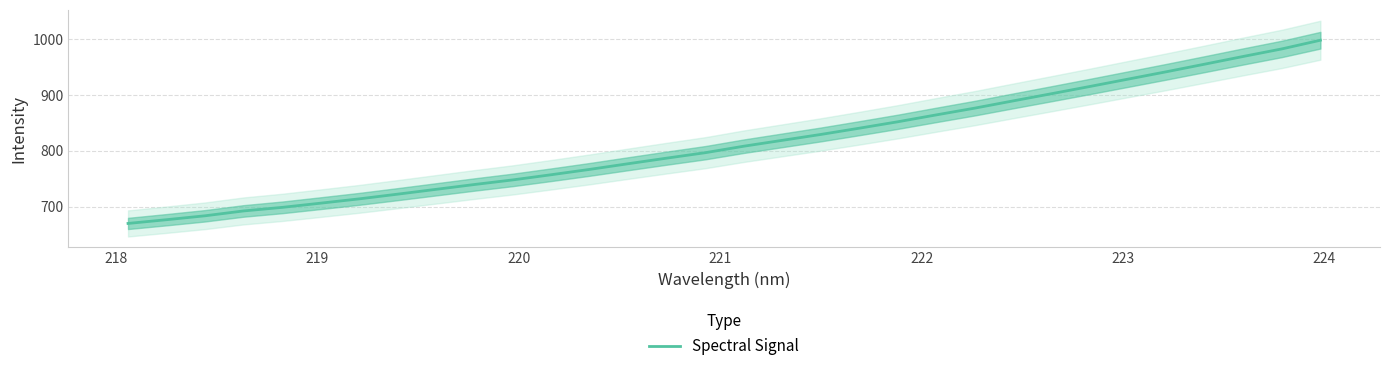

What is the difference between the maximum and minimum values?

328.9